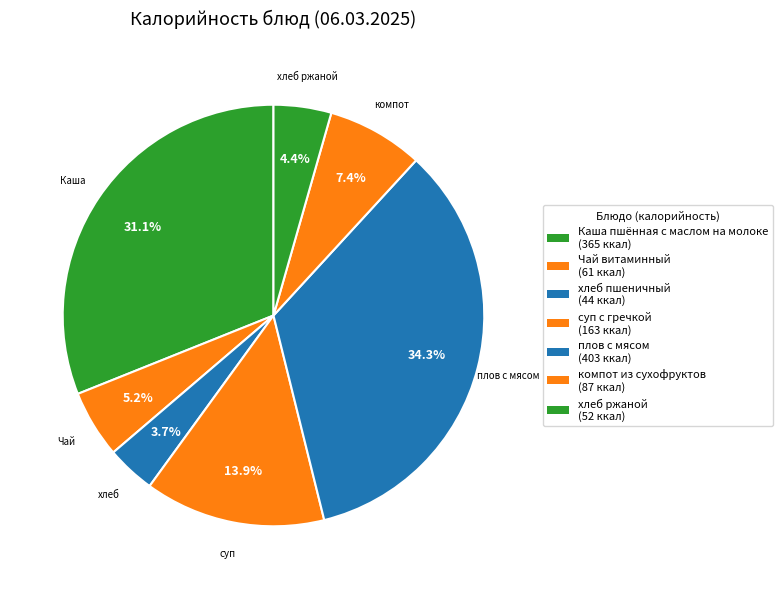

Count the number of slices in the pie.

7